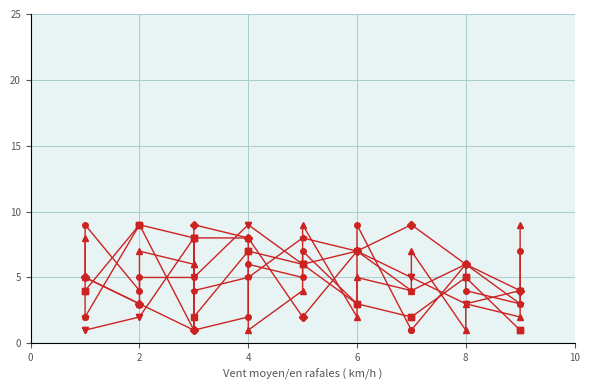

How many interior local peaks does the col_5 series have?

6